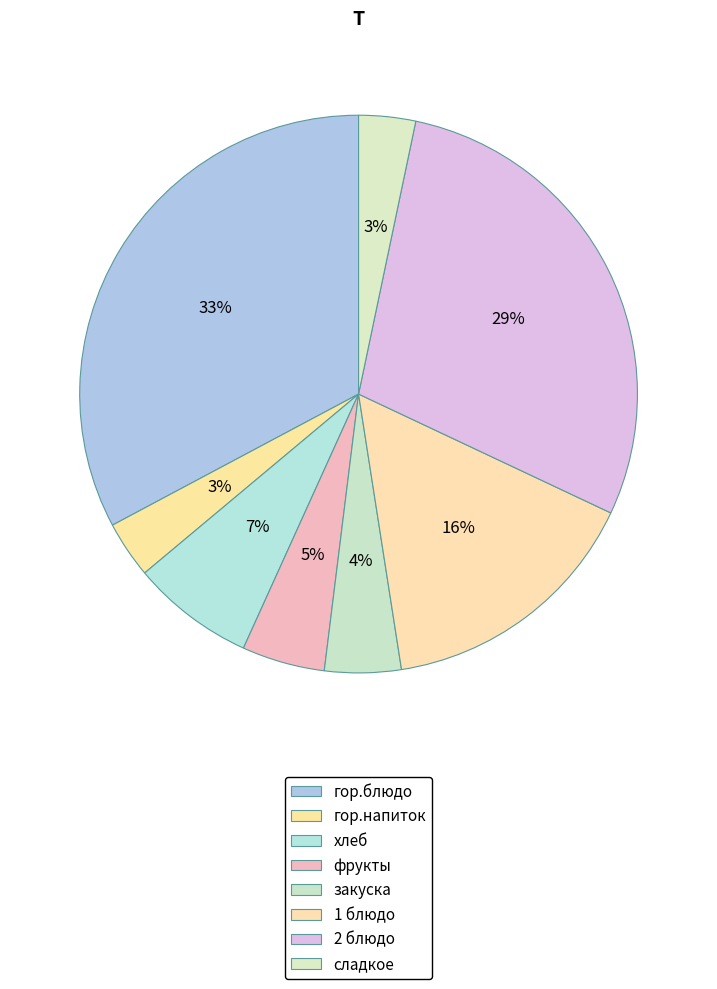

What is the smallest slice in the pie chart?

сладкое